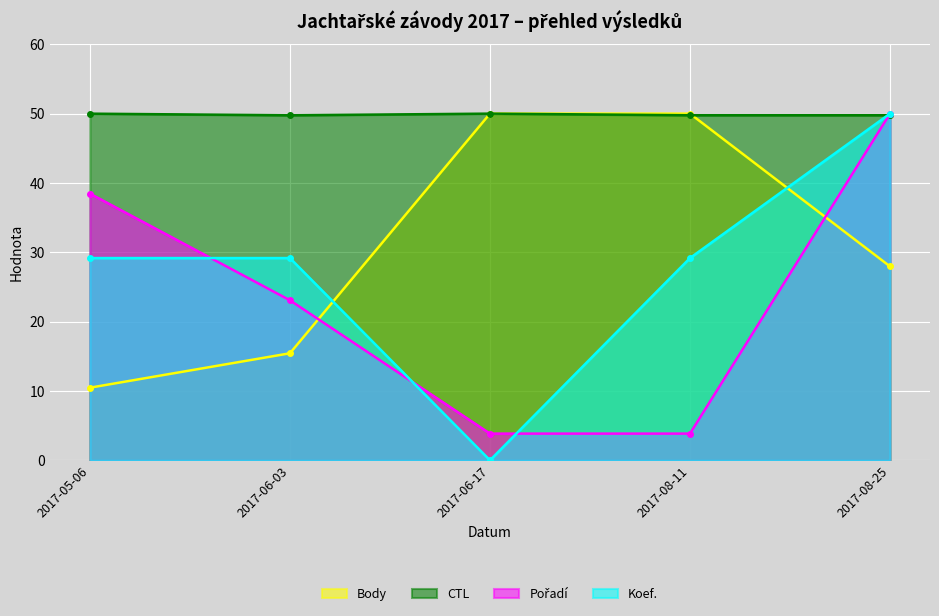

What is the spread (max minus min) of values at 2017-06-03?

34.3